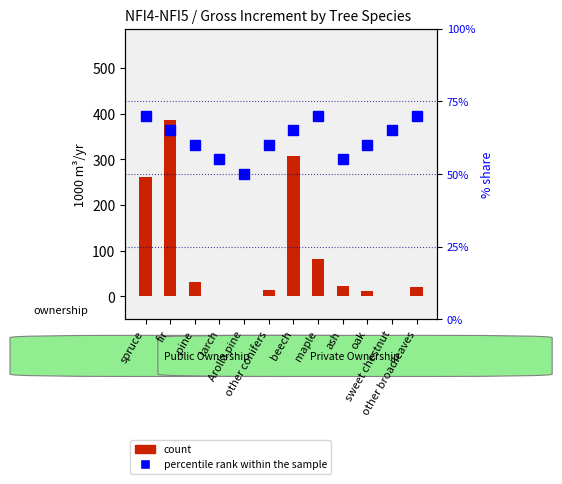

At which category is the sum across all series the highest?

fir